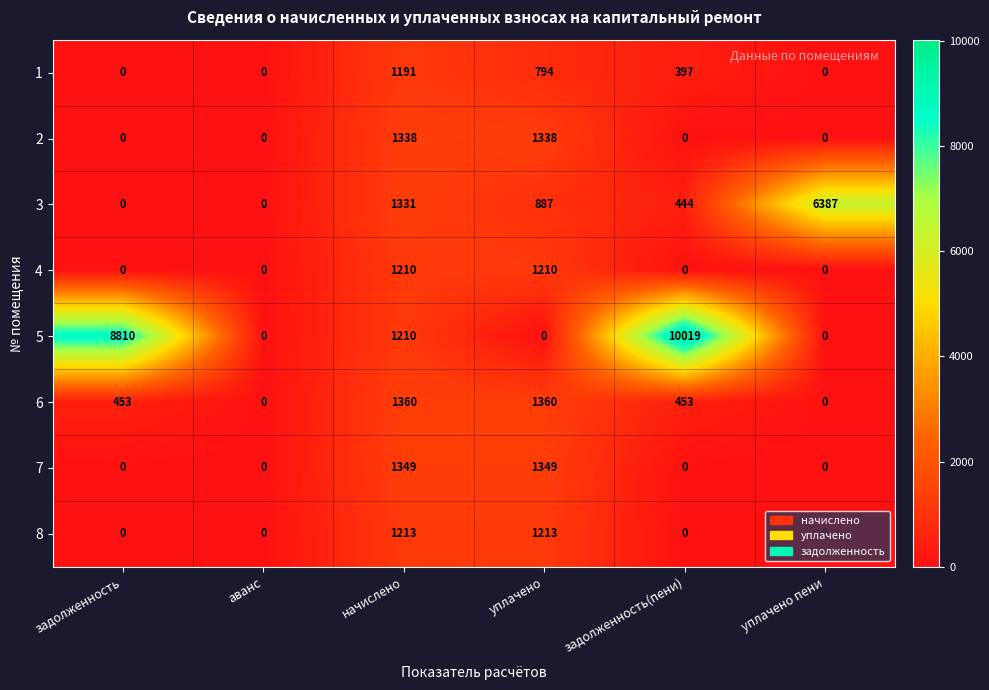

What is the approximate value of 5 at начислено, to the nearest 50?

1200